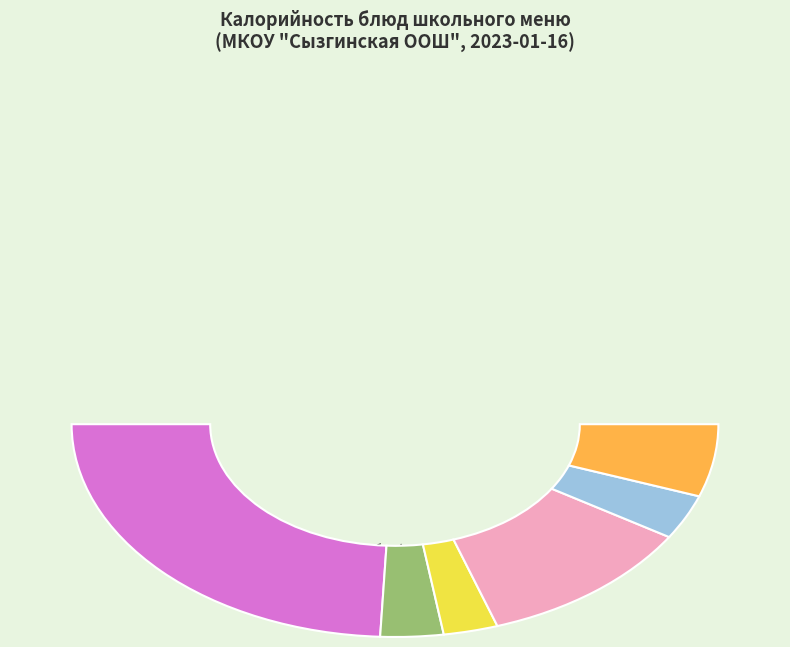

Which category has the smallest portion of the pie?

икра овощная